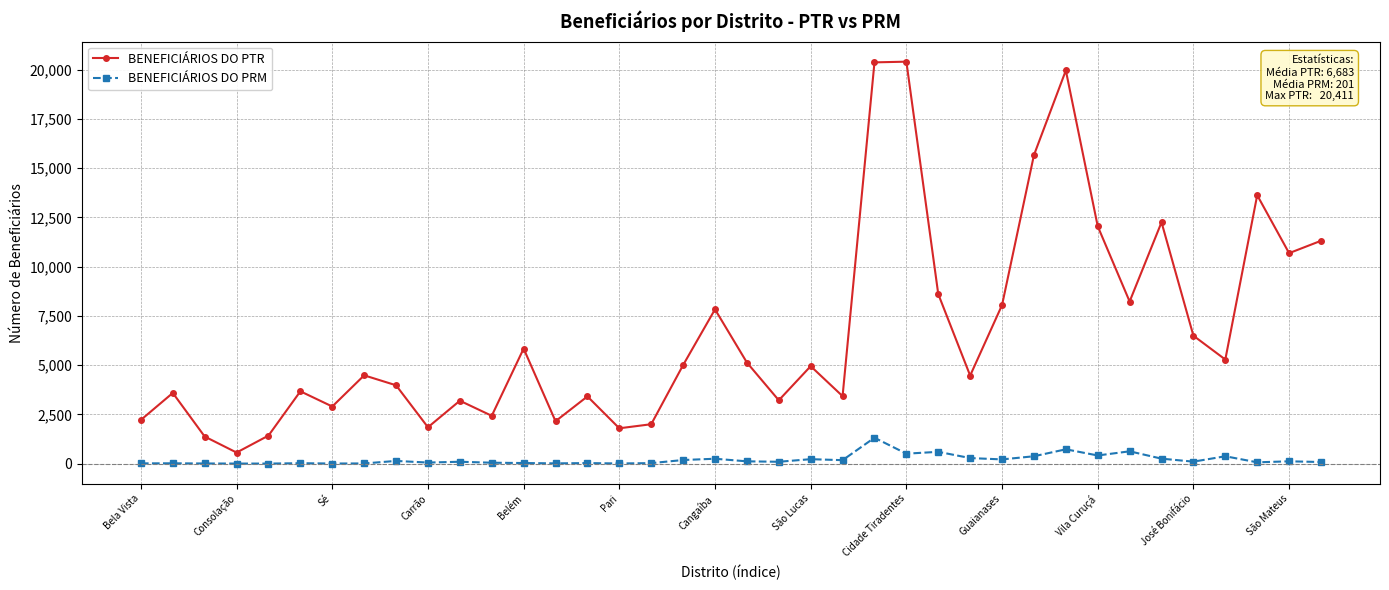

How many interior local peaks does the BENEFICIÁRIOS DO PTR series have?

12